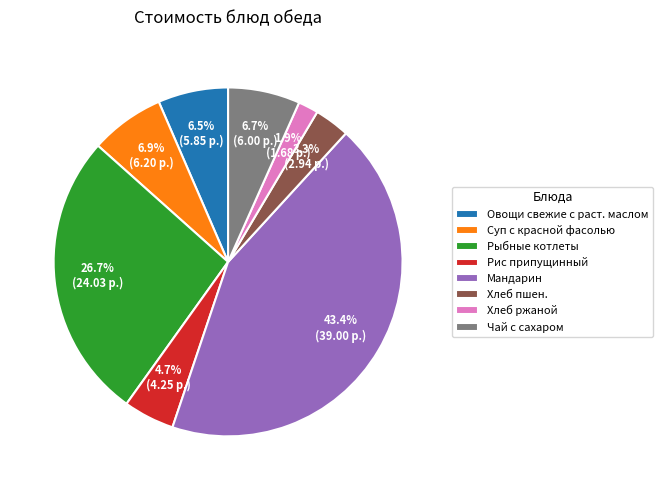

How many segments does this pie chart have?

8